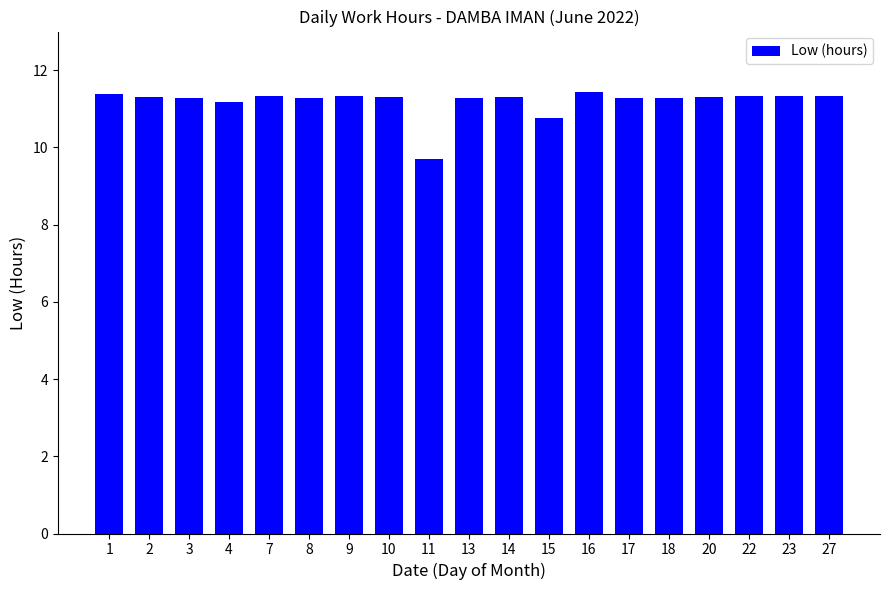

True or false: the data shows 11.3 at 17.

True